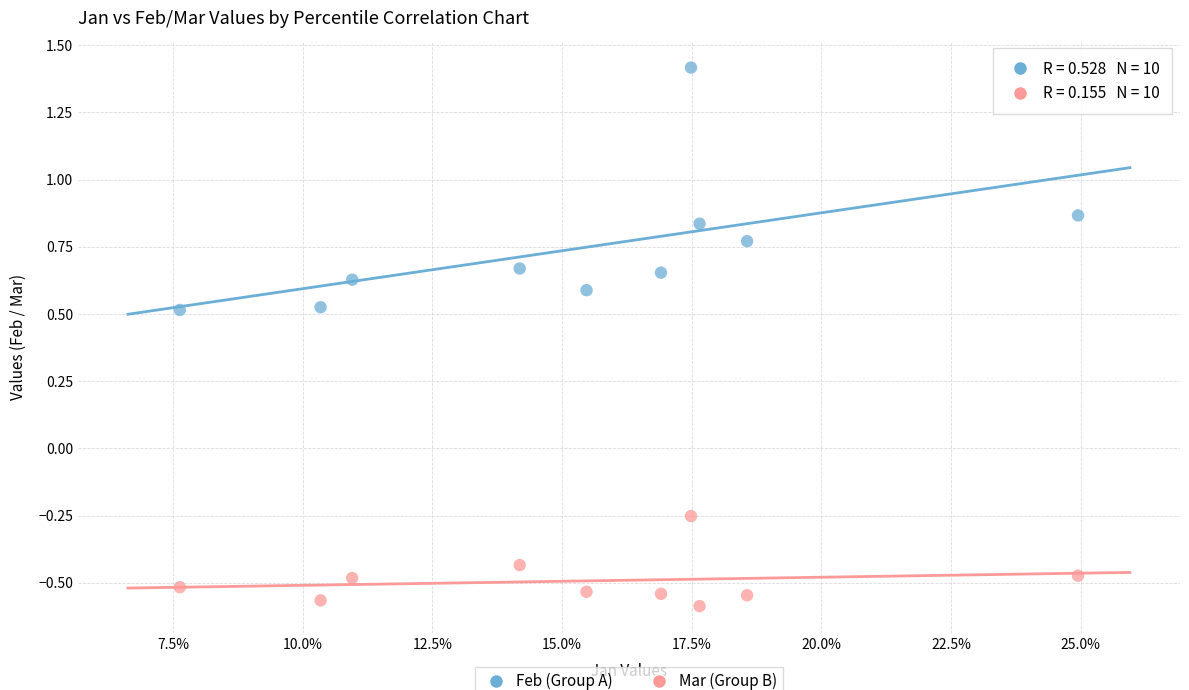

Across all data points, what is the range of Y values (max minus min)?

2.0